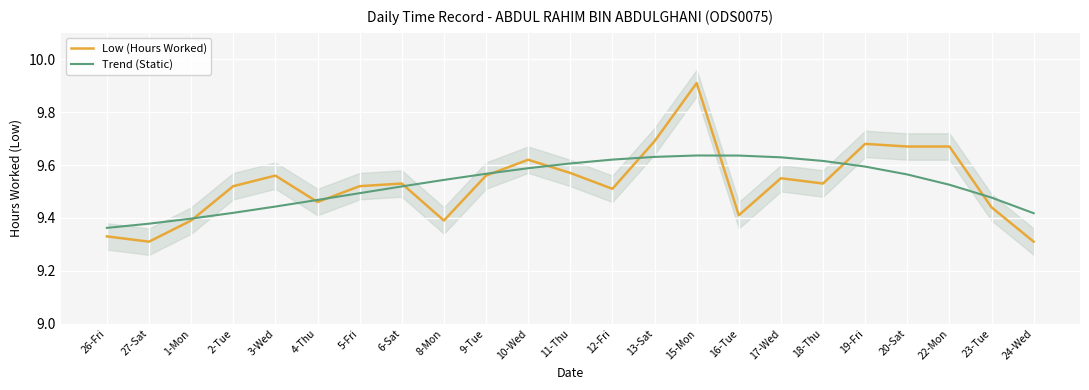

At which category does the chart reach its peak across all series?

15-Mon